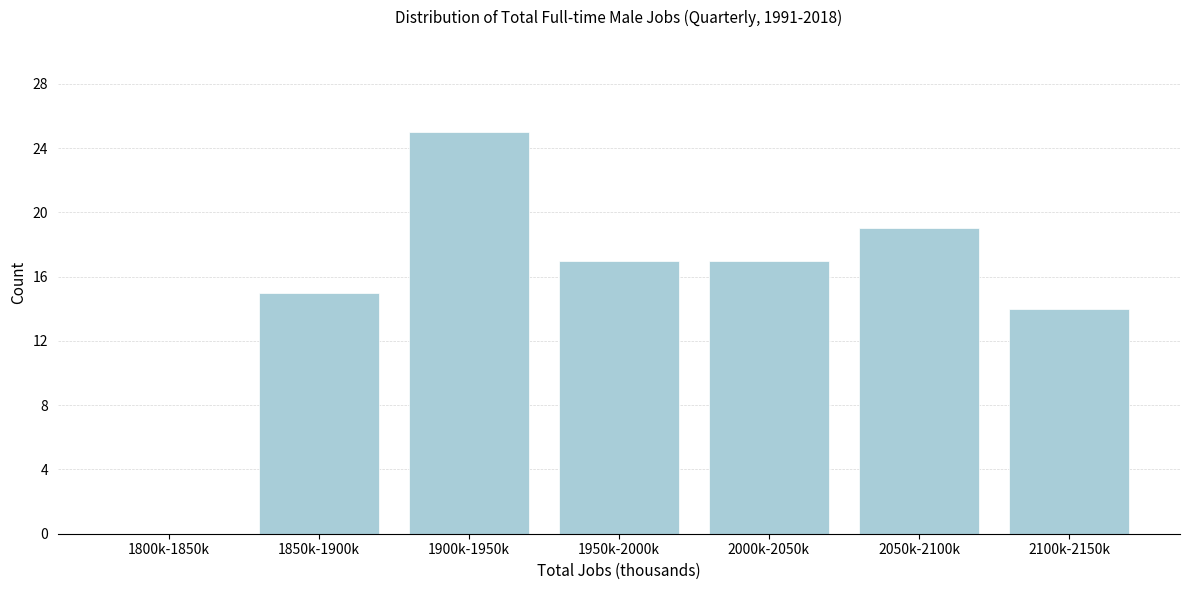

Reading right to left, what are all the values shown in this chart?

2100k-2150k=14	2050k-2100k=19	2000k-2050k=17	1950k-2000k=17	1900k-1950k=25	1850k-1900k=15	1800k-1850k=0